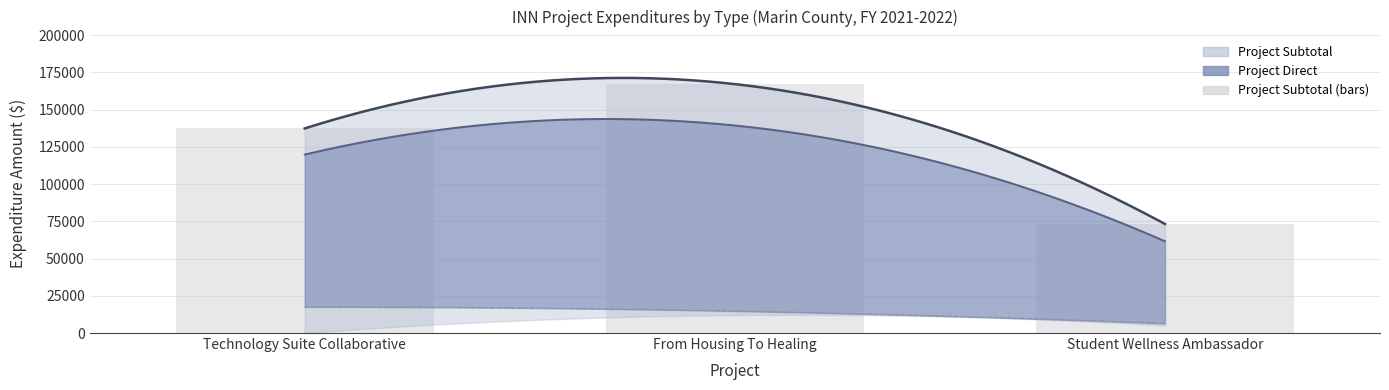

Which series has the largest range (max minus min)?

Project Subtotal